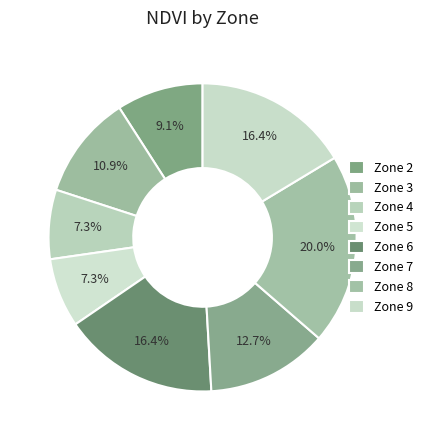

Count the number of slices in the pie.

8